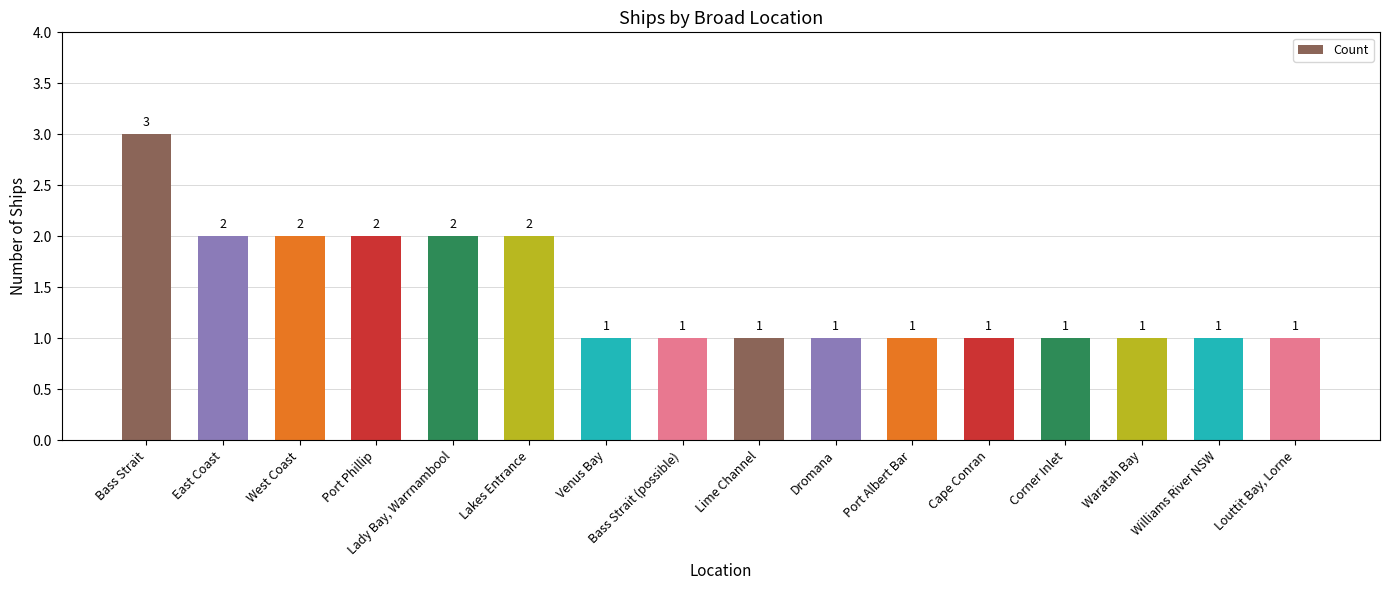

Reading right to left, extract all data points from this chart.

Louttit Bay, Lorne=1	Williams River NSW=1	Waratah Bay=1	Corner Inlet=1	Cape Conran=1	Port Albert Bar=1	Dromana=1	Lime Channel=1	Bass Strait (possible)=1	Venus Bay=1	Lakes Entrance=2	Lady Bay, Warrnambool=2	Port Phillip=2	West Coast=2	East Coast=2	Bass Strait=3